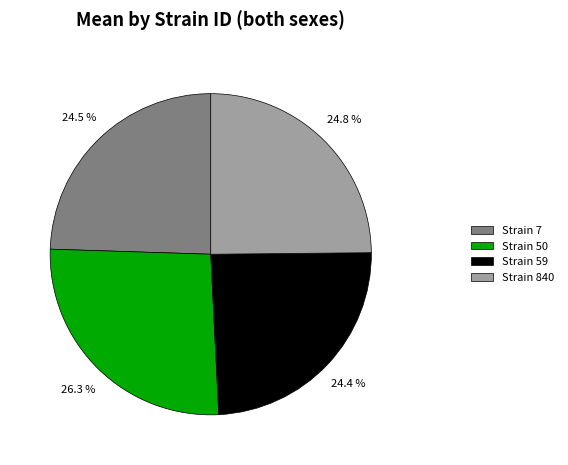

Which slice is the largest?

Strain 50